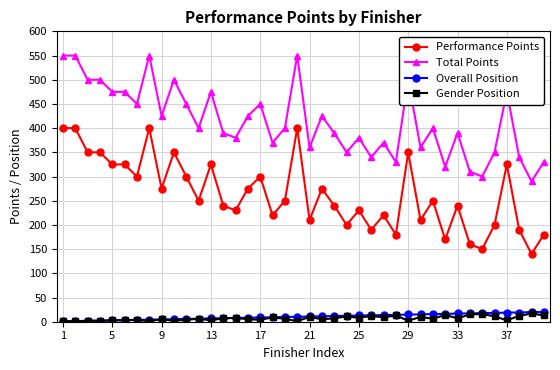

True or false: Total Points has more than 0 interior local peaks.

True